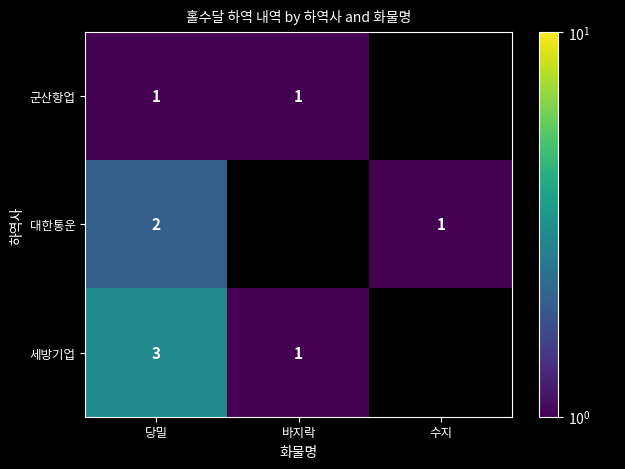

How many data points does each series have?

3